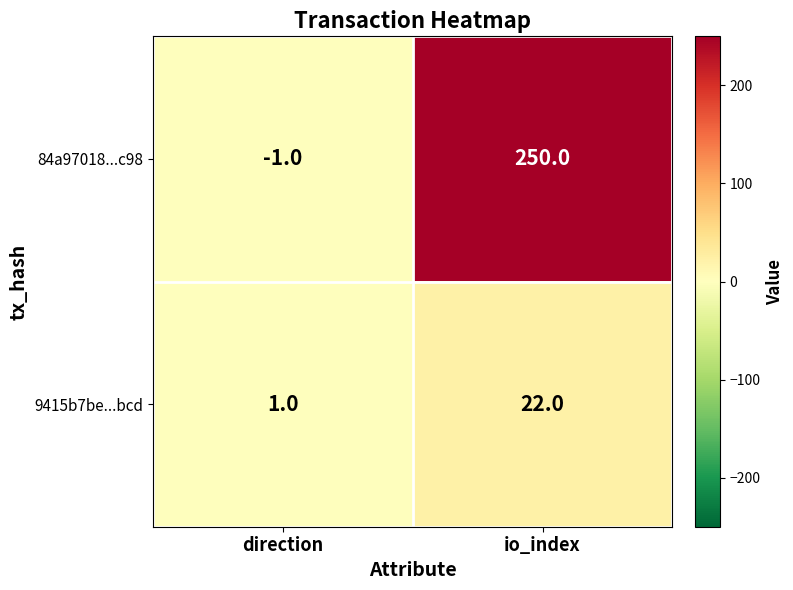

Which series has the largest total across all categories?

84a97018...c98